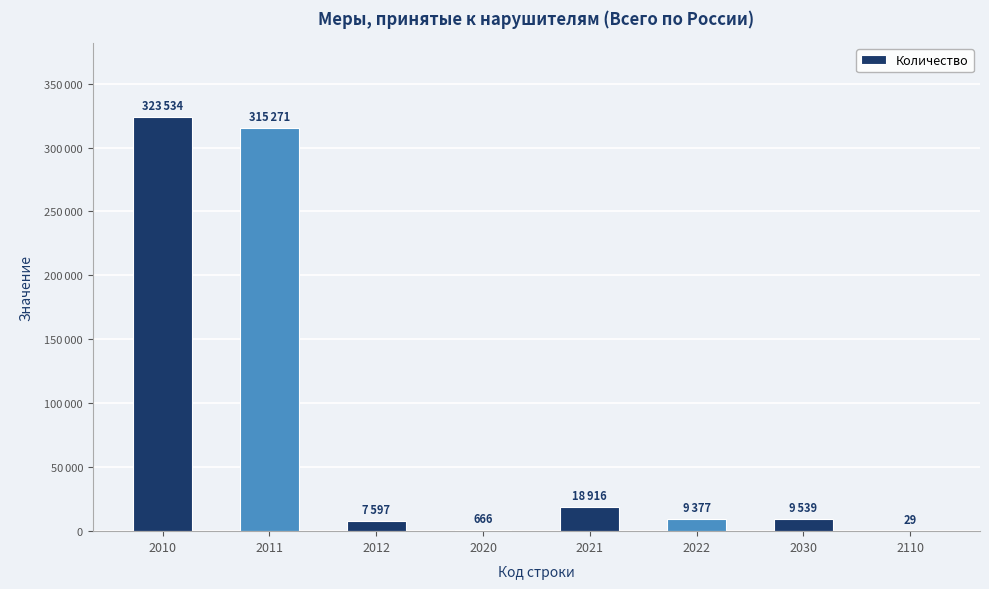

What is the maximum value shown in the chart?

323534